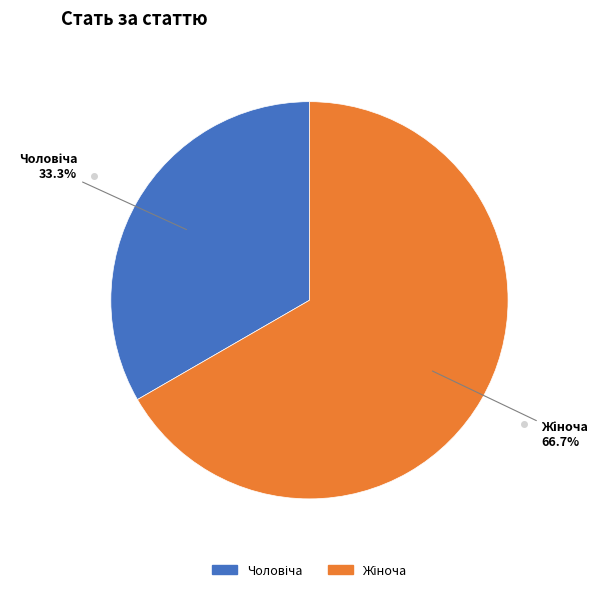

Is there any slice that represents more than half of the pie?

Yes